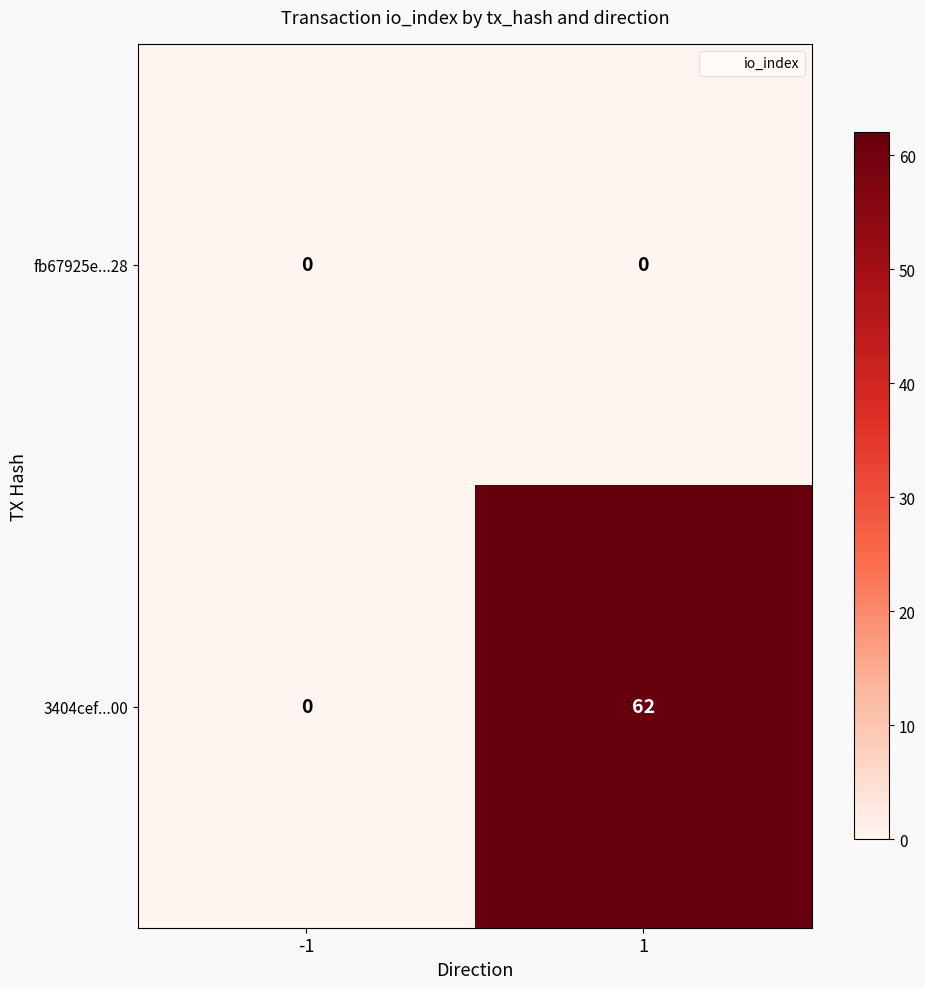

What is the difference between the highest and lowest values at 1?

62